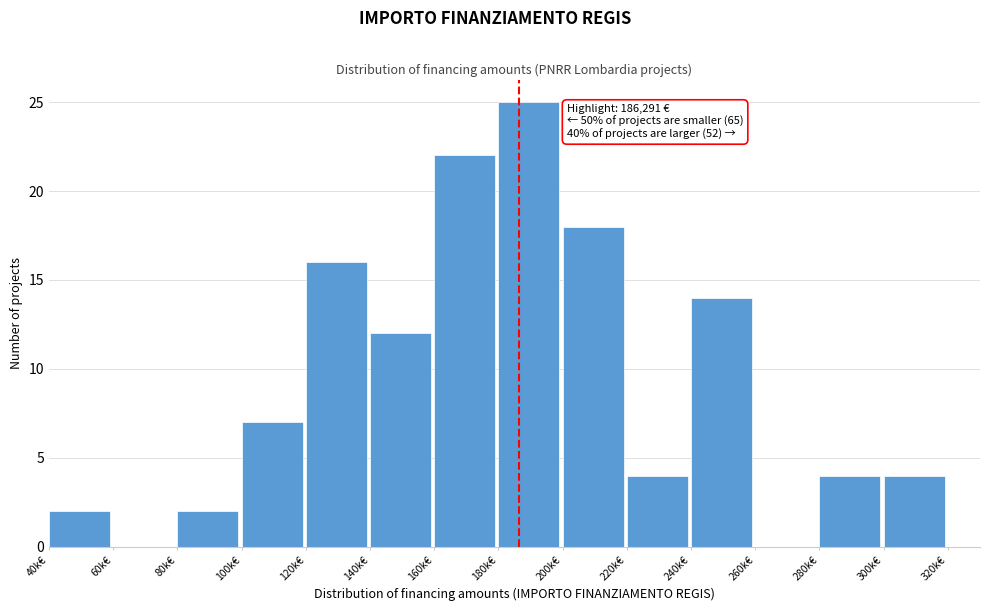

Reading left to right, list all the values displayed in this chart.

40k€=2	60k€=0	80k€=2	100k€=7	120k€=16	140k€=12	160k€=22	180k€=25	200k€=18	220k€=4	240k€=14	260k€=0	280k€=4	300k€=4	320k€=0